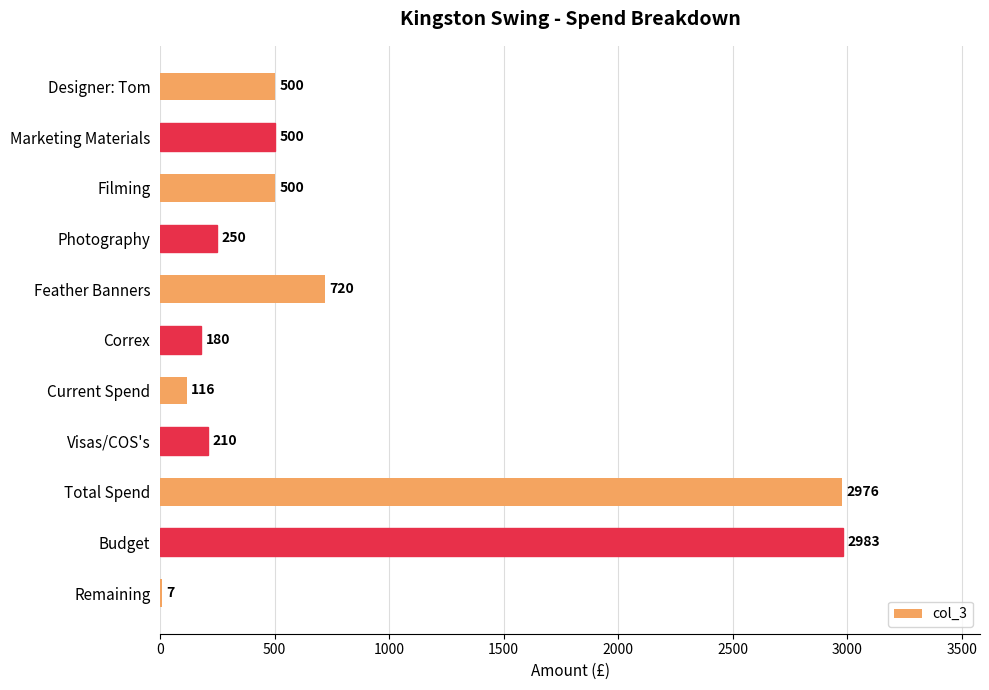

Is it true that the value at Filming is 500?

True